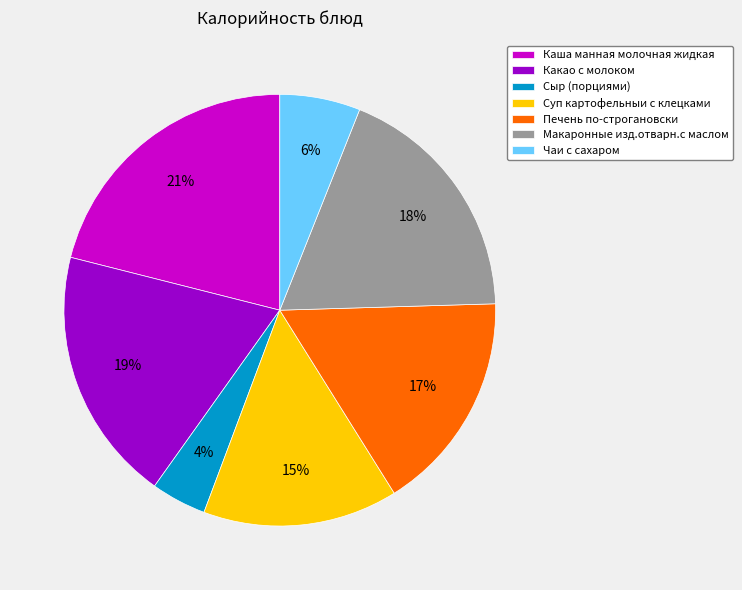

Which slice is the smallest?

Сыр (порциями)